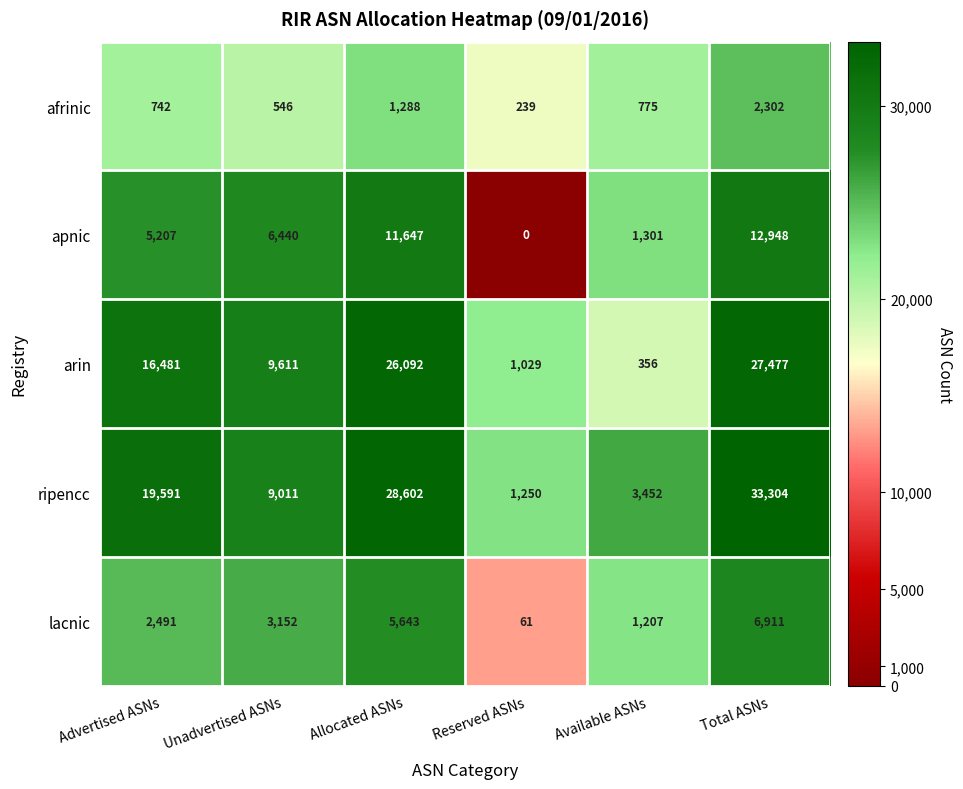

The lacnic series shows 2491 at Advertised ASNs. True or false?

True